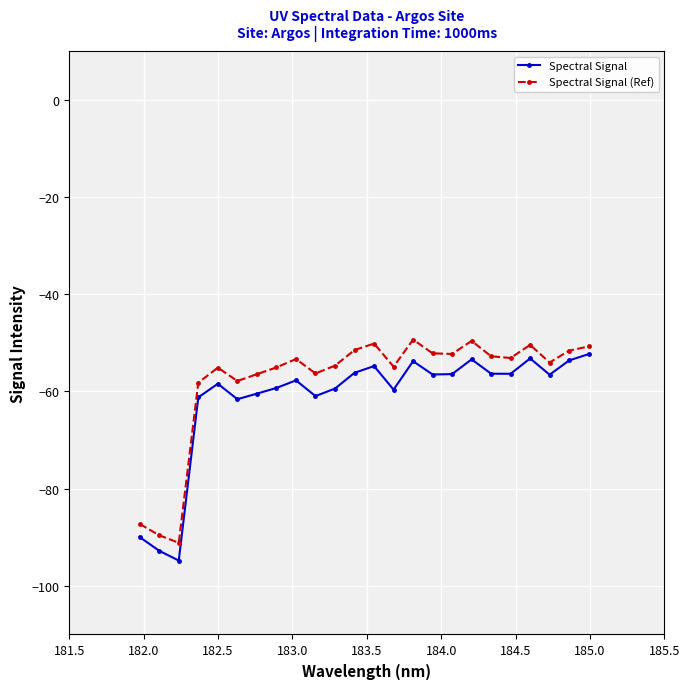

What is the difference between the maximum and minimum values in the Spectral Signal (Ref) series?

41.8